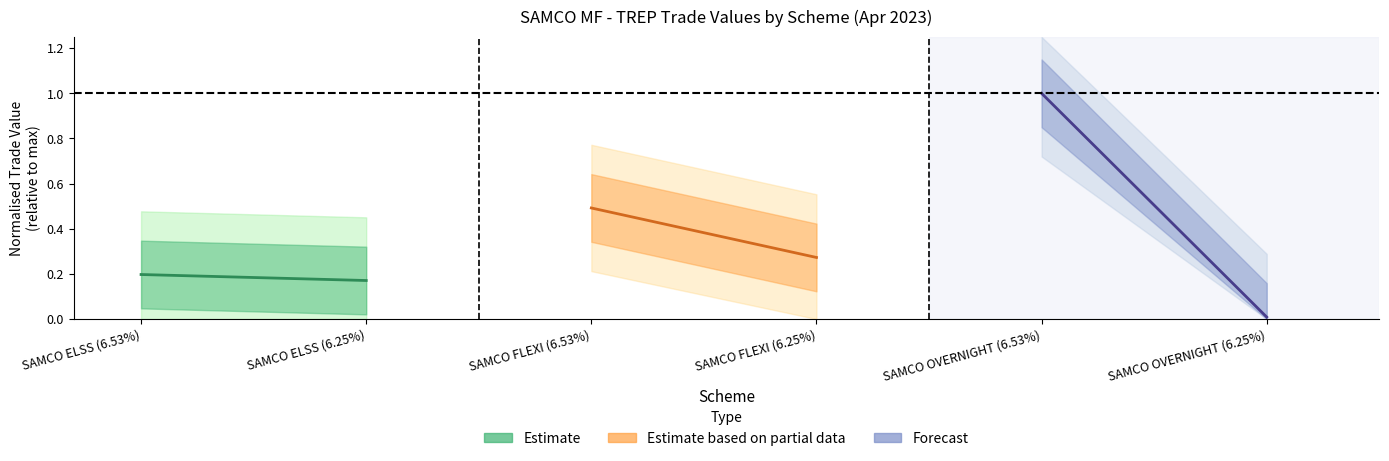

How many lines are shown in the chart?

3